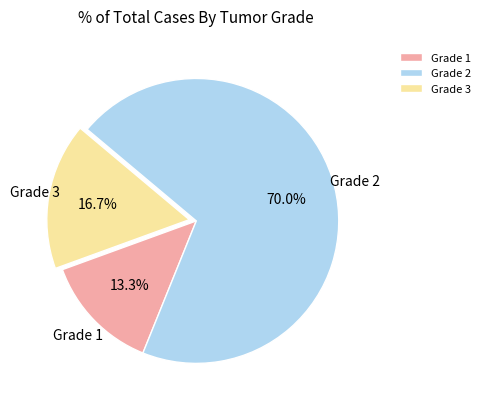

How much of the chart is everything except Grade 3?

83.3%